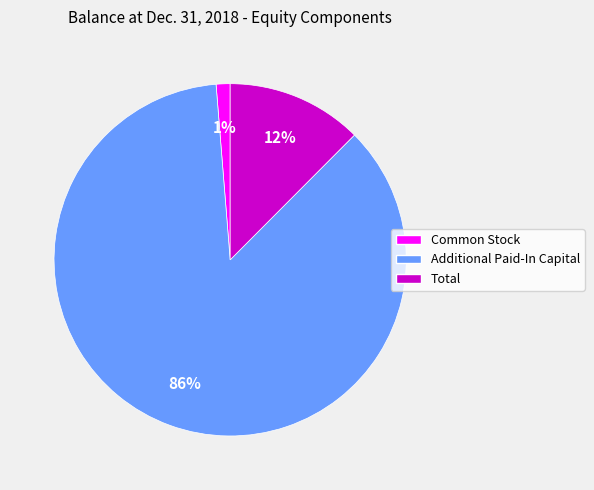

To the nearest percent, what portion does Common Stock represent?

1%